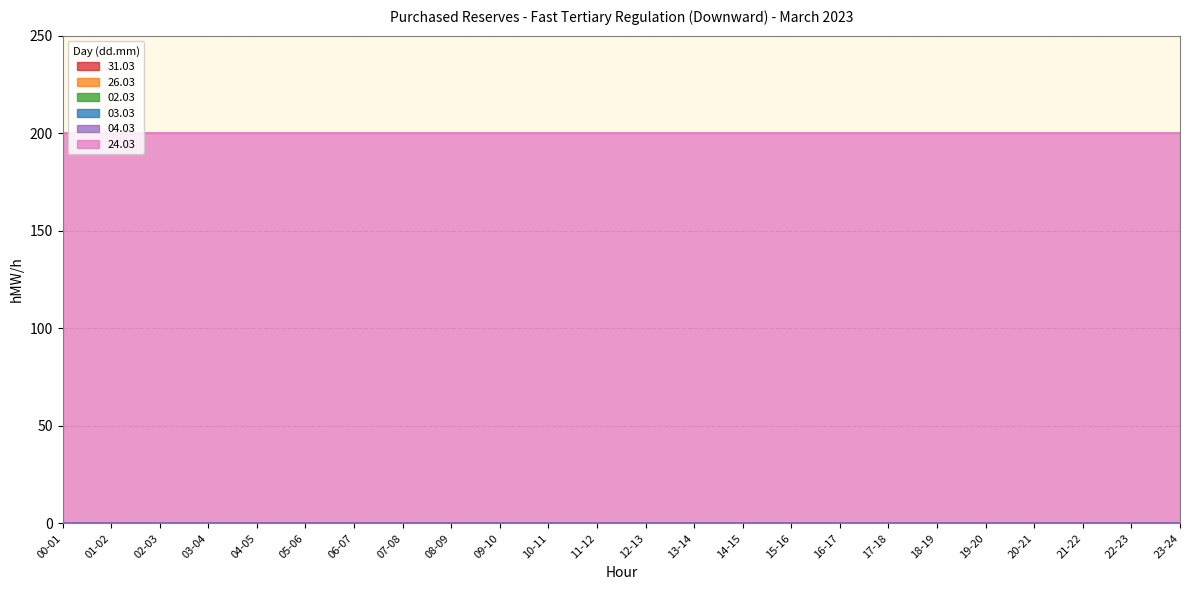

The 04.03 series shows 0 at 06-07. True or false?

True